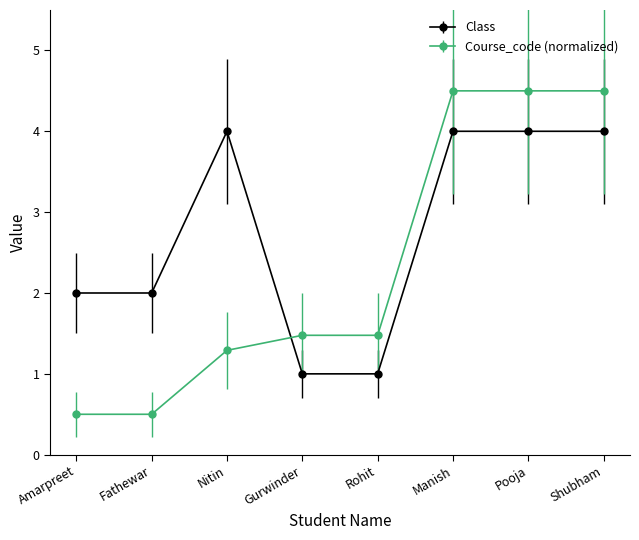

Which series changed the most between Gurwinder and Shubham?

Course_code (normalized)